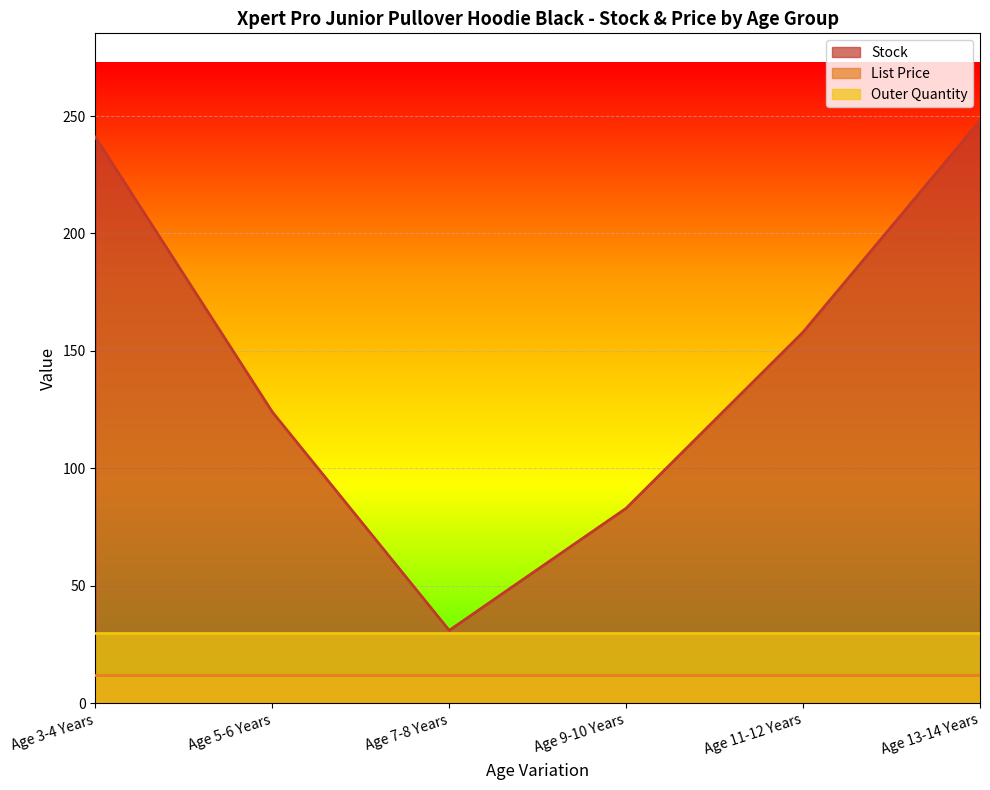

What value does the Outer Quantity series have at Age 13-14 Years?

30.0